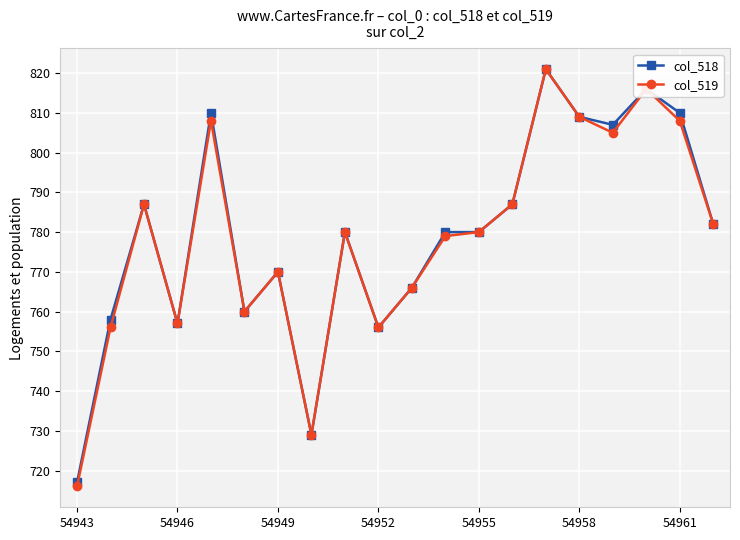

How many categories are shown in the chart?

20